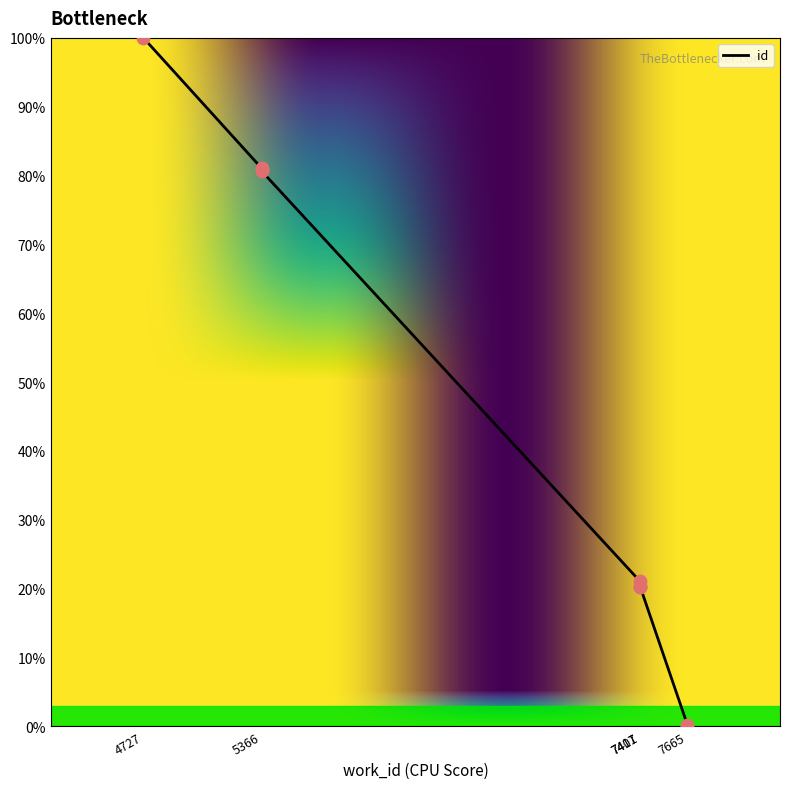

Which has a higher value, 7407 or 7411?

7407